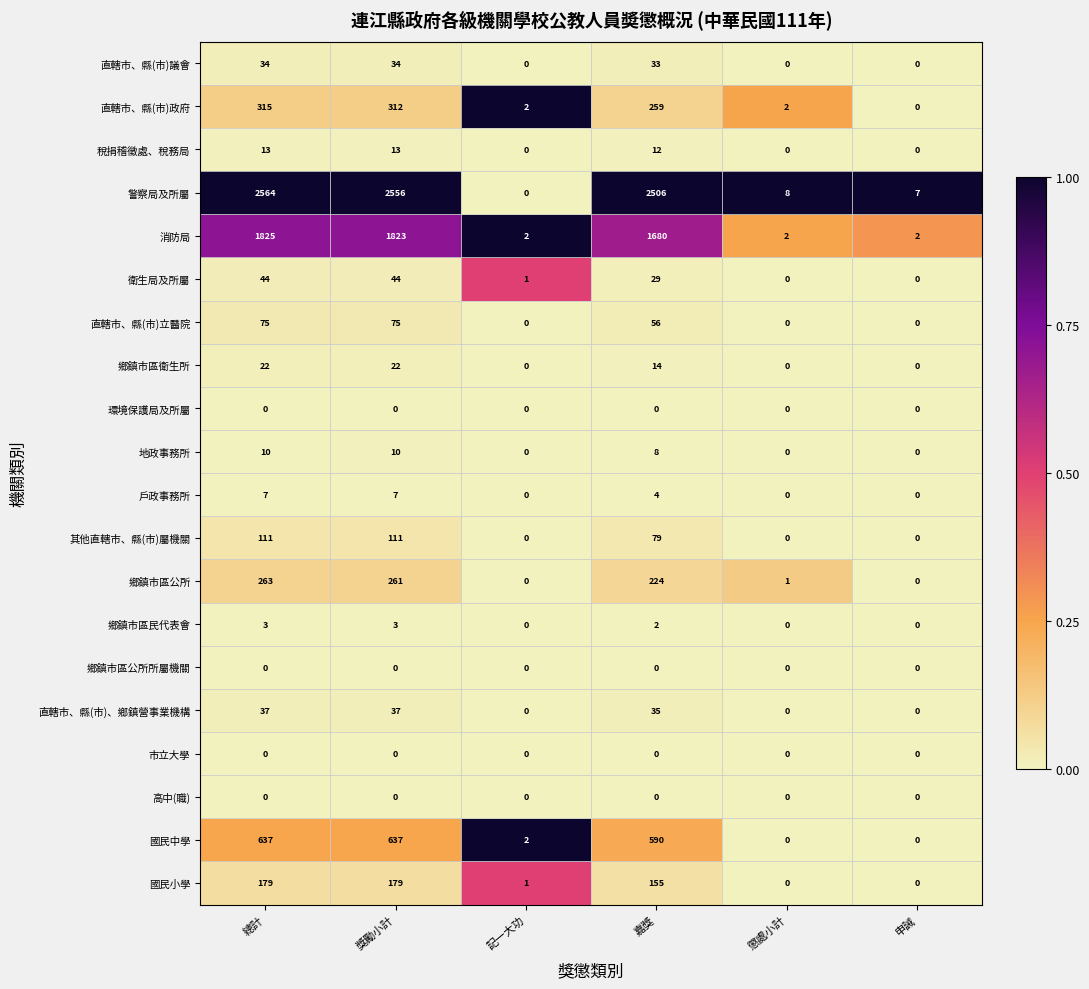

What is the difference between the maximum and minimum values in the 直轄市、縣(市)、鄉鎮營事業機構 series?

37